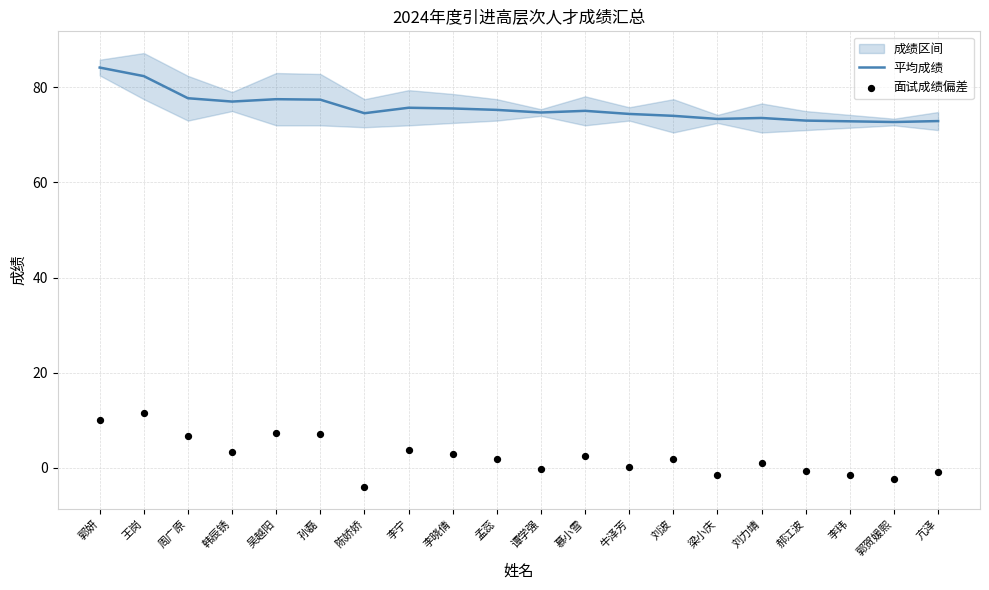

Which series has the largest total across all categories?

平均成绩